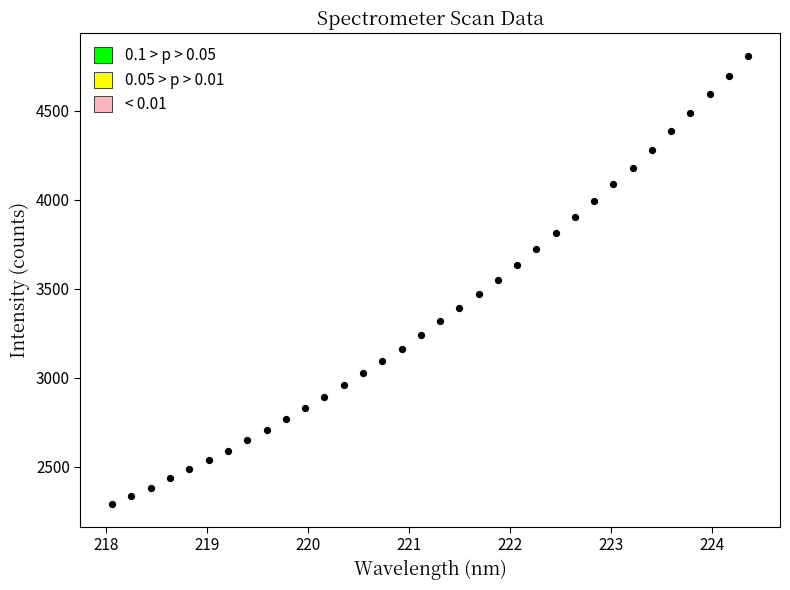

Count the number of points in this scatter plot.

34